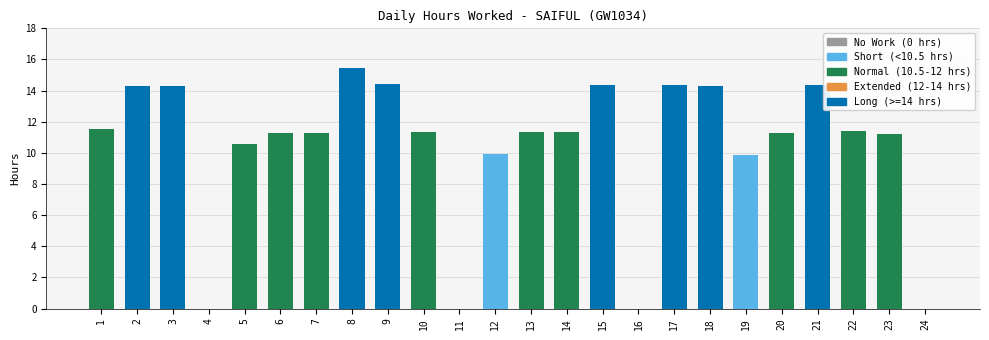

True or false: the data shows 17.3 at 6.

False